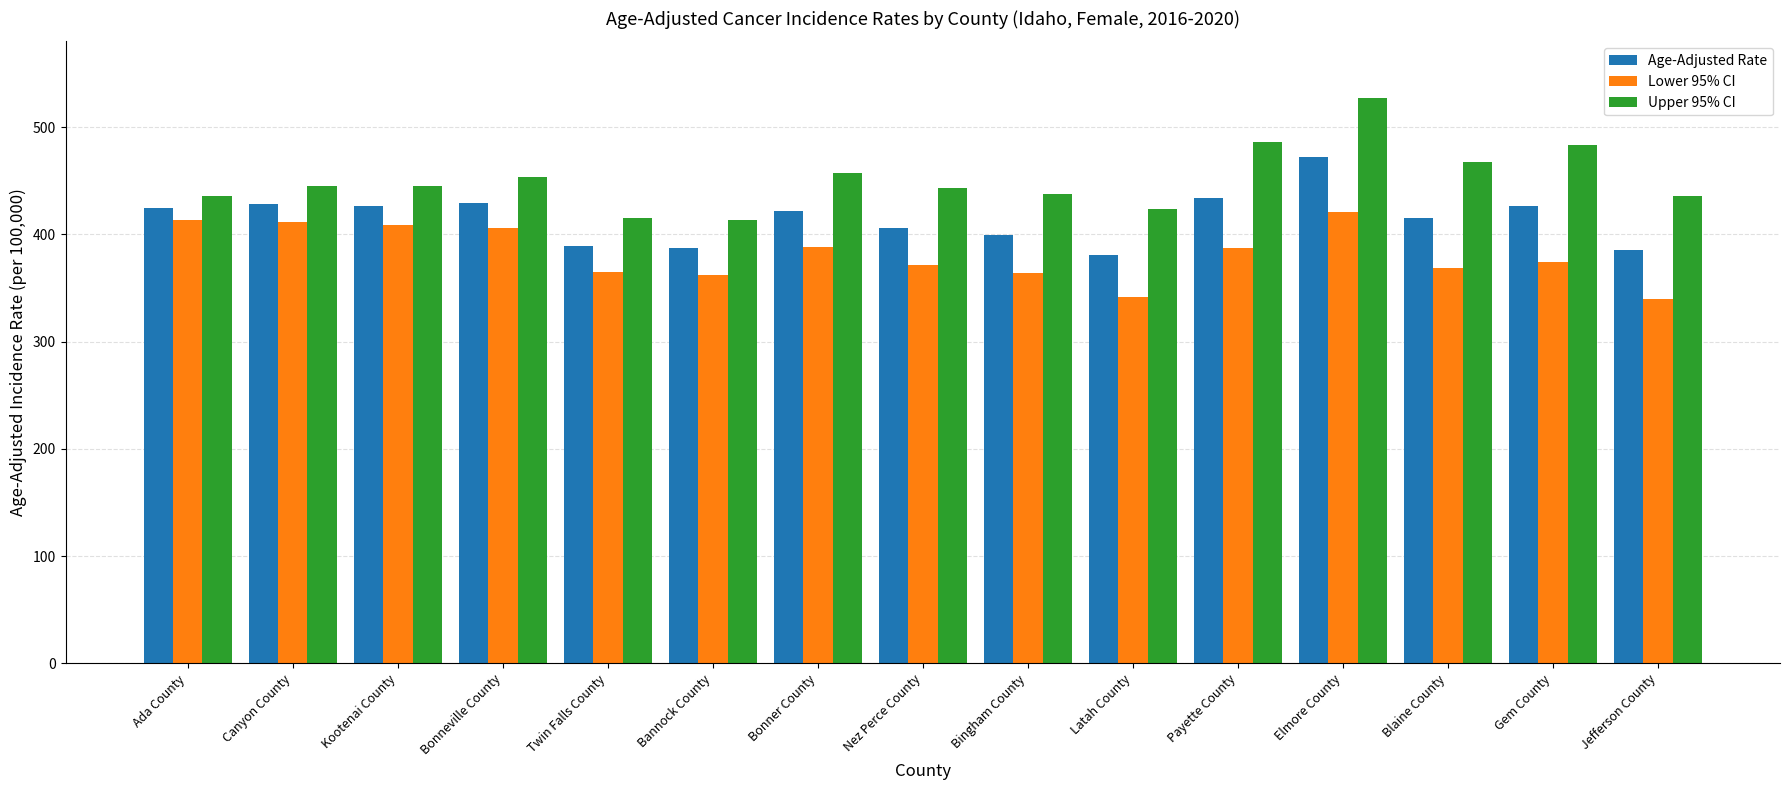

The value of Upper 95% CI at Bonneville County is 129.5. True or false?

False